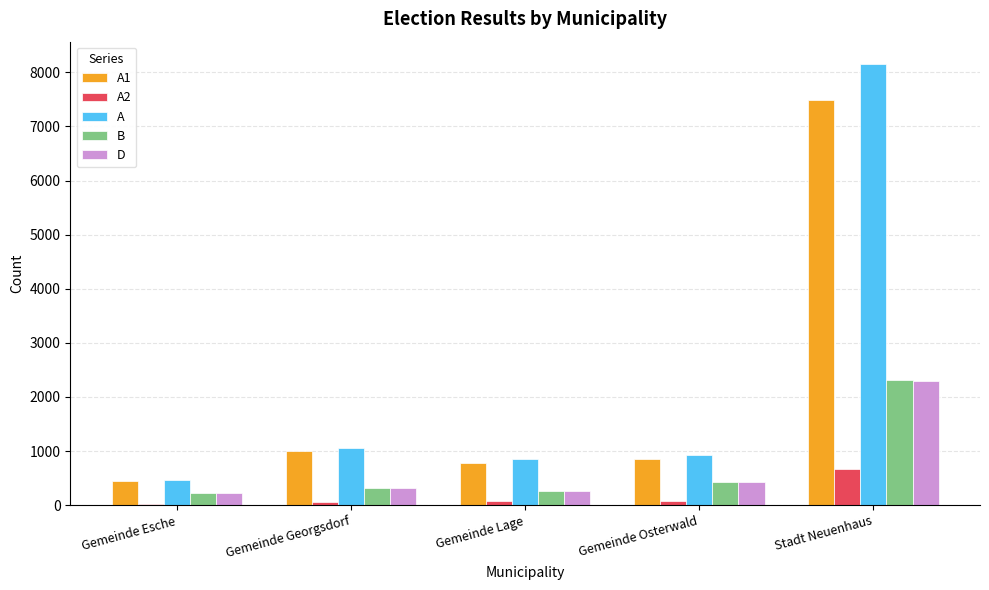

Does the chart contain stacked bars?

No